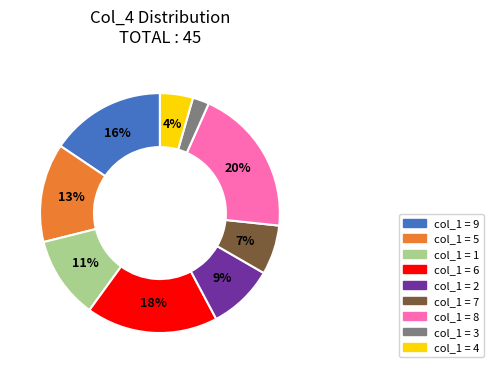

Is there a majority slice in this chart?

No